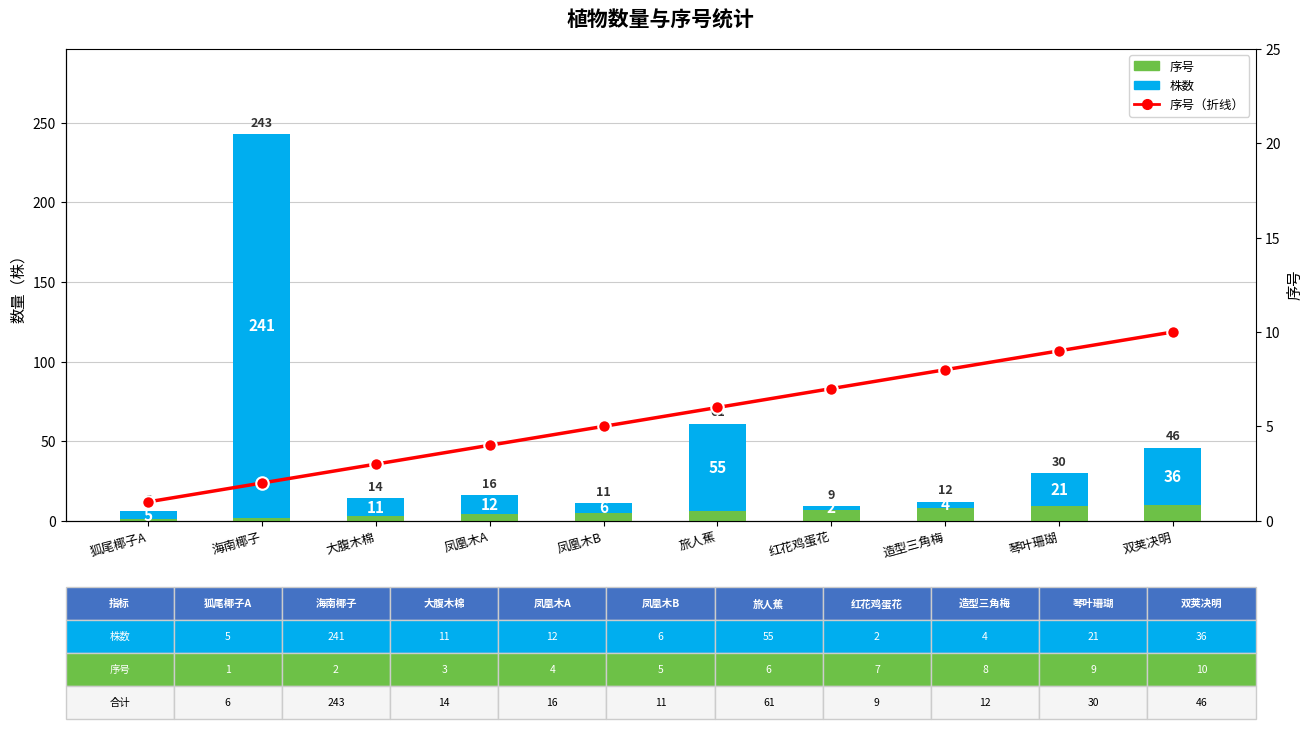

The value of 序号（折线） at 凤凰木B is 2. True or false?

False